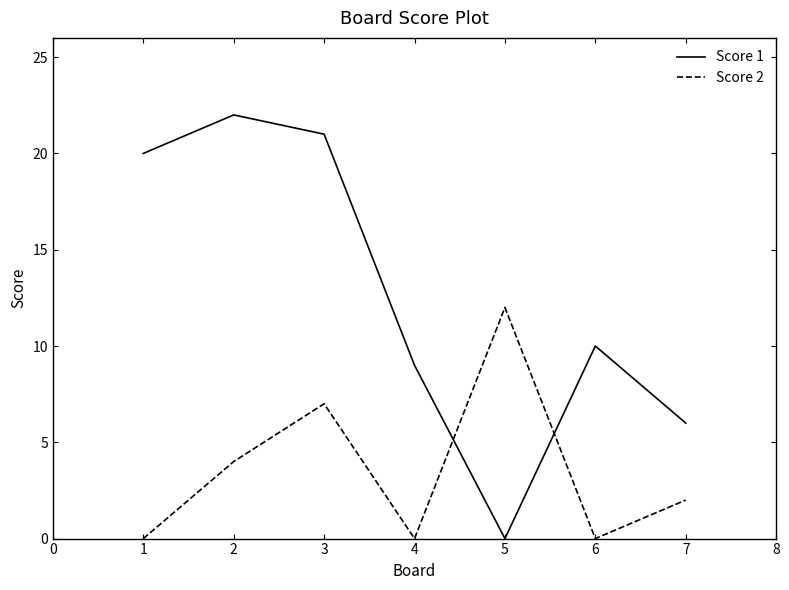

Where is Score 1 nearest to the value 11?

6